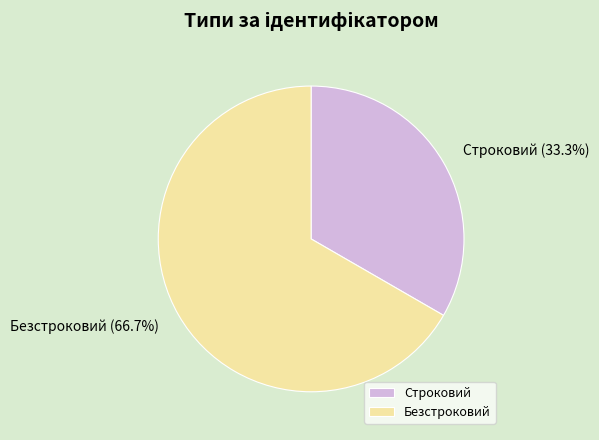

How many segments does this pie chart have?

2